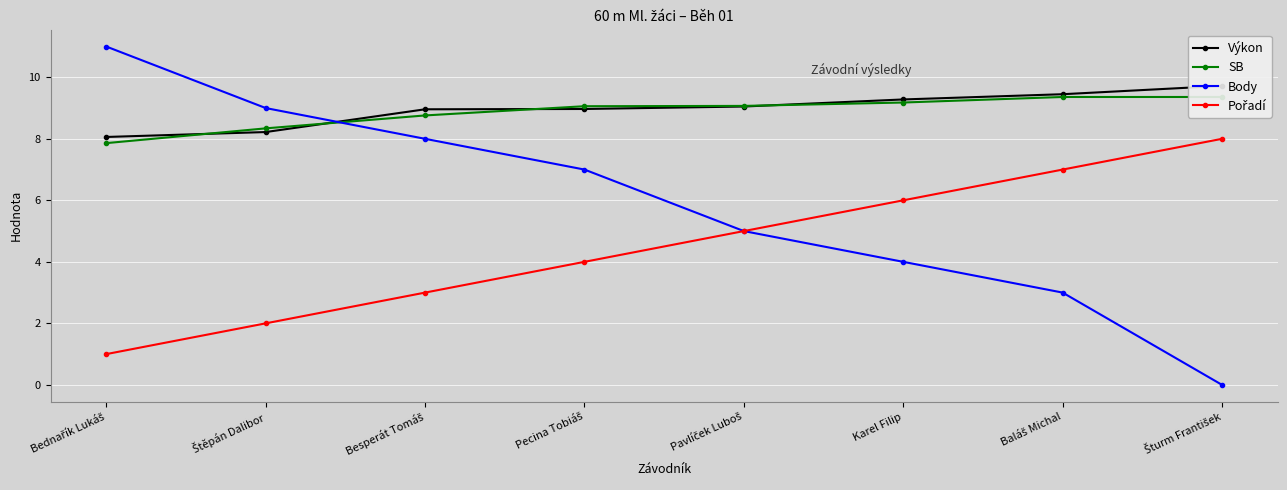

What is the sum of all Výkon values?

71.7